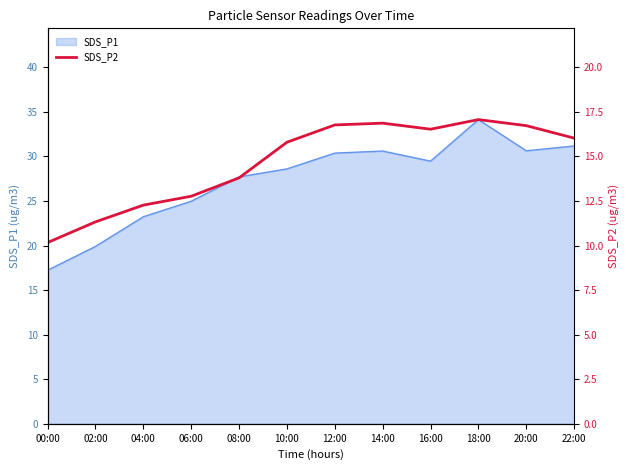

What is the average value?

14.7